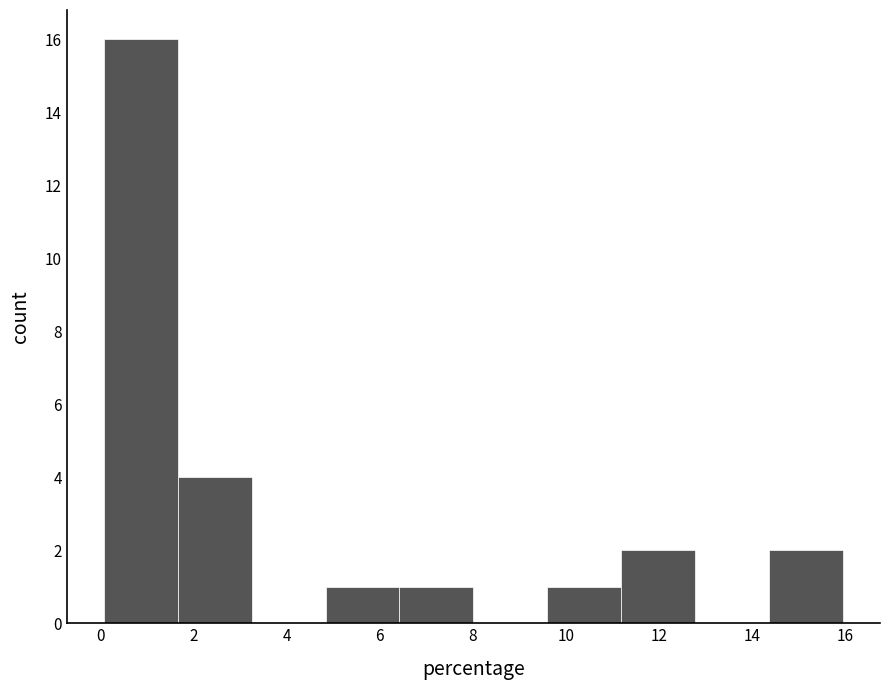

Over which range of the x-axis is the bar tallest?

0.0 to 1.6